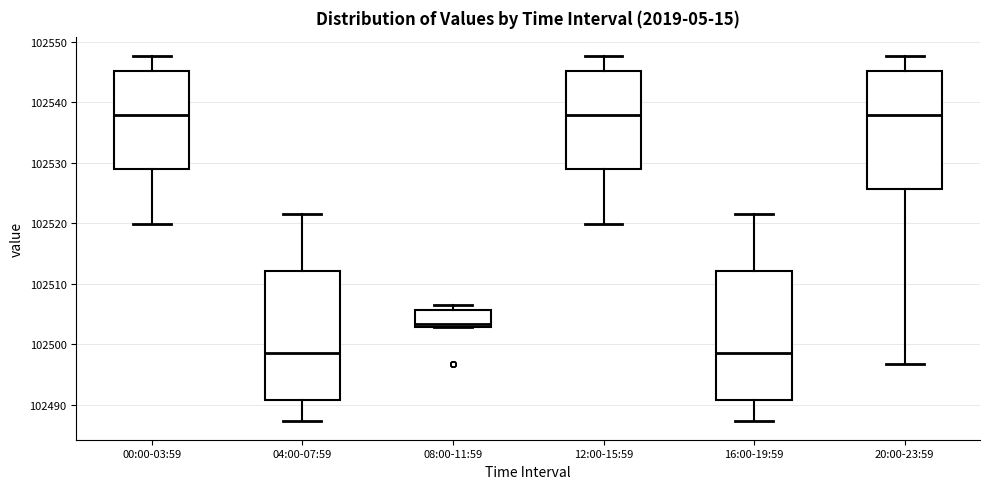

Reading left to right, read every box against the y-axis: the position of its median line, the range the box covers, and the ends of its whiskers. The values are not printed on the chart, so give them approximately, as read against the axis.

00:00-03:59: median 102538, box 102529 to 102545, whiskers 102520 to 102548
04:00-07:59: median 102498, box 102491 to 102512, whiskers 102487 to 102522
08:00-11:59: median 102503 (just above the box's lower edge), box 102503 to 102506, whiskers 102503 to 102506 (just above the box's upper edge)
12:00-15:59: median 102538, box 102529 to 102545, whiskers 102520 to 102548
16:00-19:59: median 102498, box 102491 to 102512, whiskers 102487 to 102522
20:00-23:59: median 102538, box 102526 to 102545, whiskers 102497 to 102548